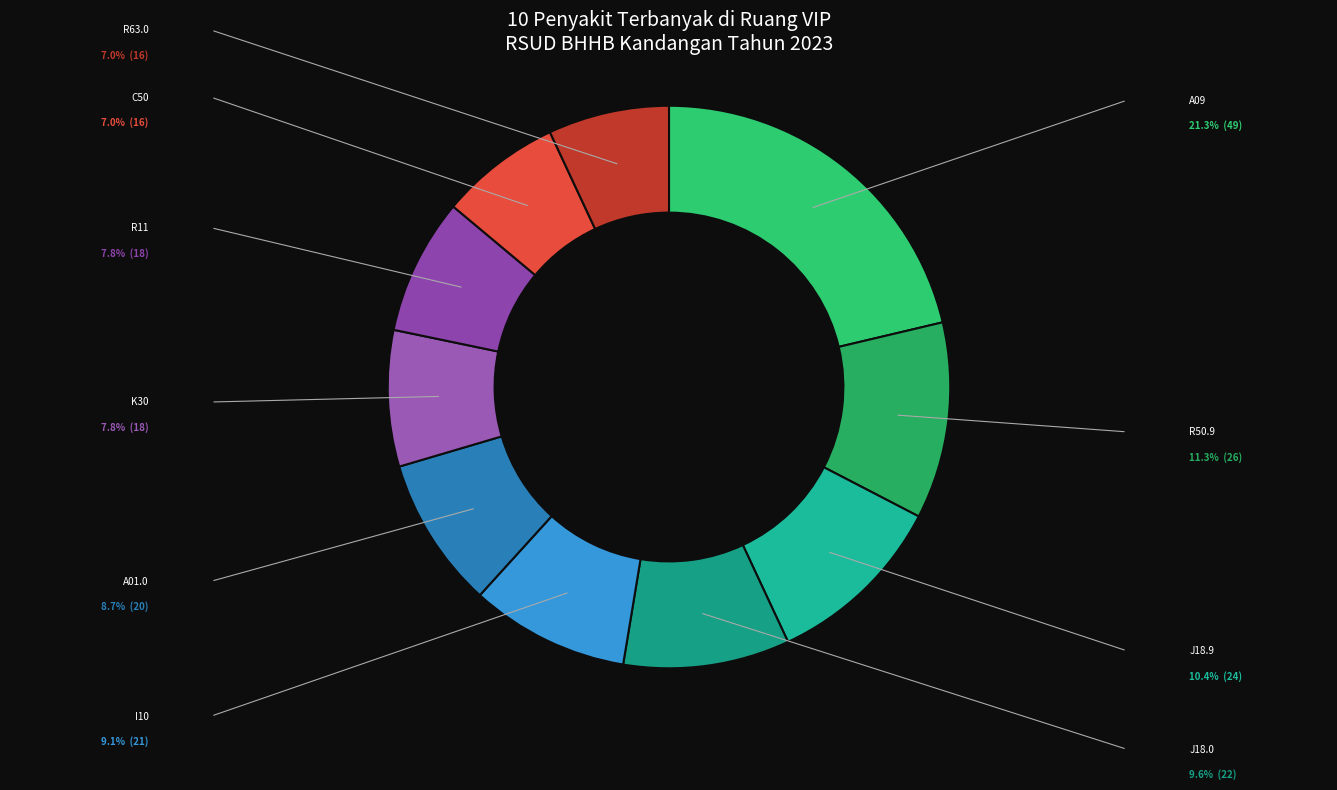

Count the number of slices in the pie.

10